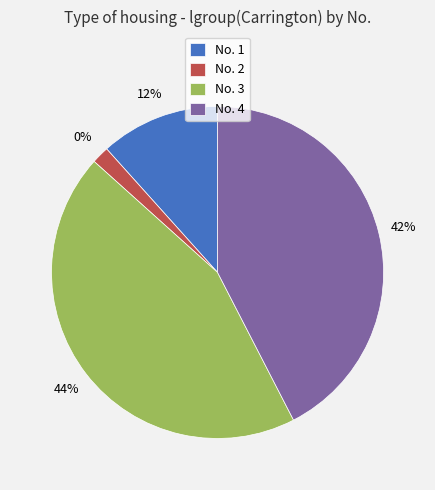

How many segments does this pie chart have?

4